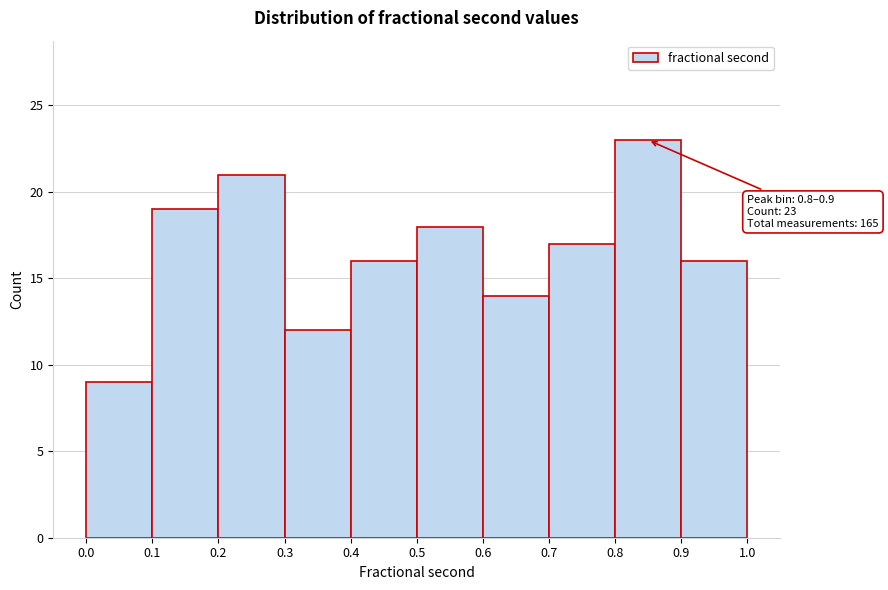

Which range on the x-axis has the tallest bar?

0.8 to 0.9